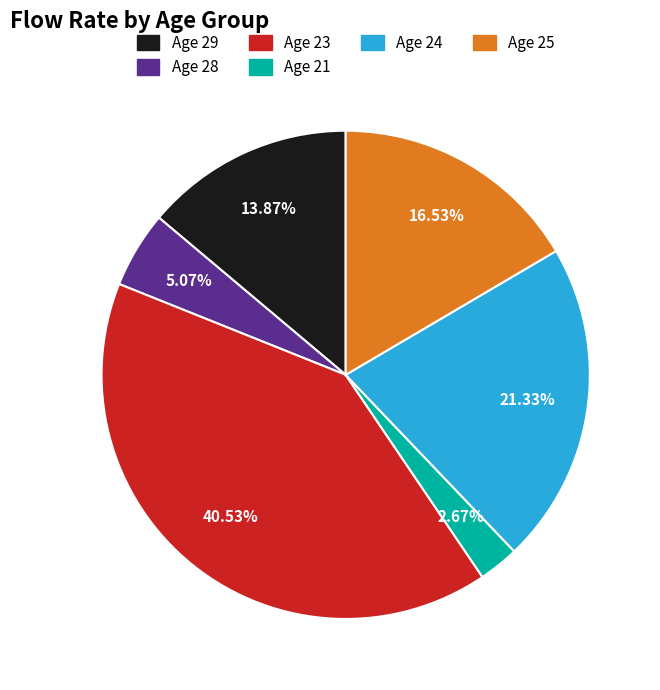

Rank the categories by value from highest to lowest.

Age 23, Age 24, Age 25, Age 29, Age 28, Age 21